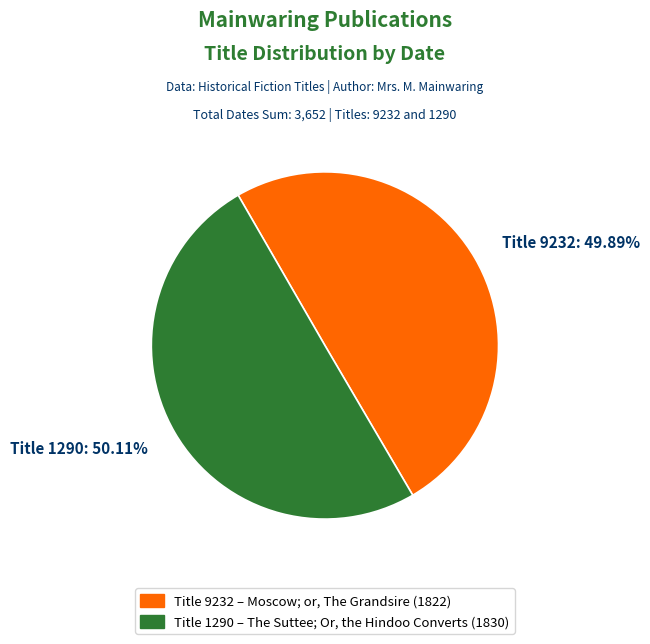

Is there a majority slice in this chart?

Yes